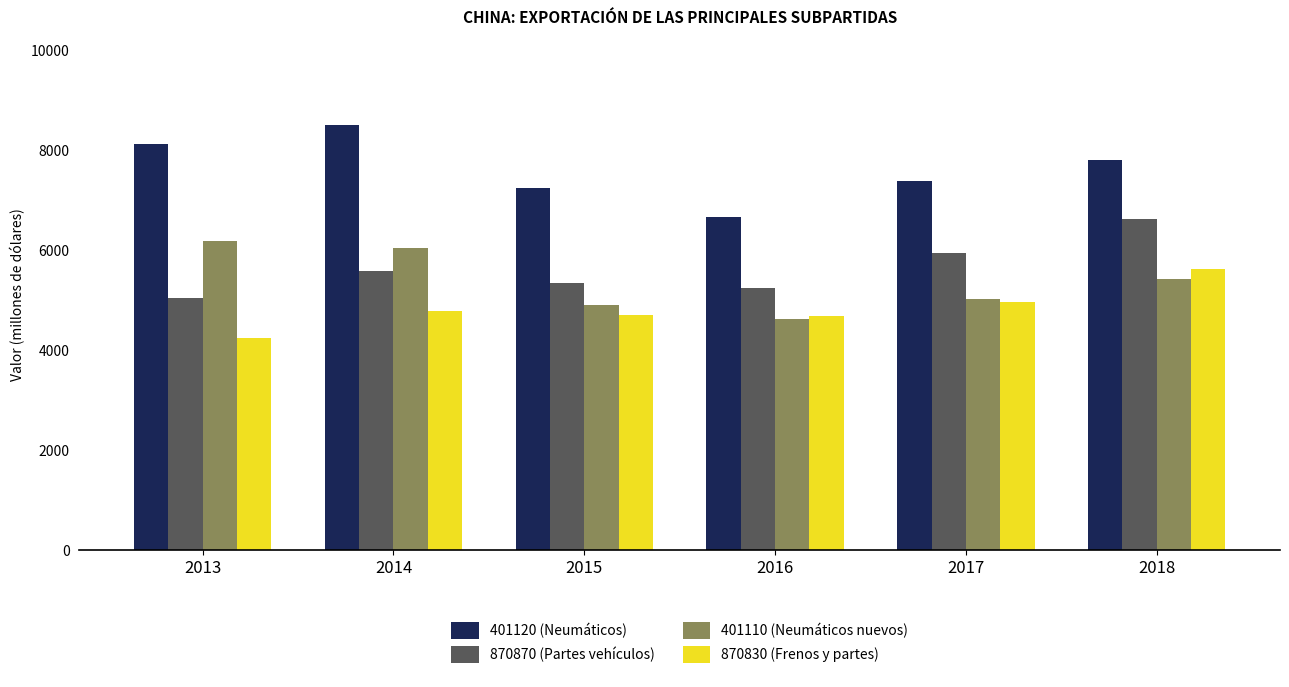

What is the spread (max minus min) of values at 2015?

2540.8